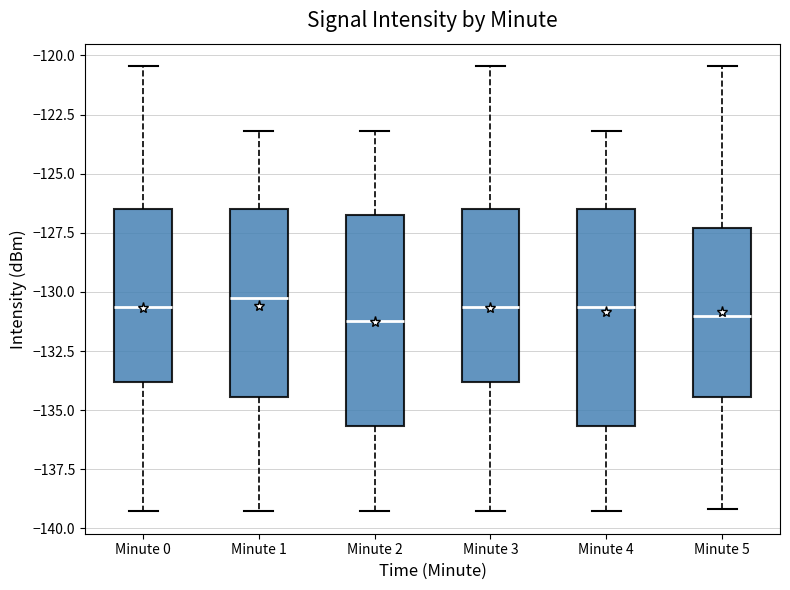

Reading left to right, transcribe this box plot: for each box, give where its median line is, the range the box spans, and where its two whiskers end, as read against the y-axis. The values are not printed on the chart, so give them approximately, as read against the axis.

Minute 0: median -130.5, box -134.0 to -126.5, whiskers -139.5 to -120.5
Minute 1: median -130.5, box -134.5 to -126.5, whiskers -139.5 to -123.0
Minute 2: median -131.0, box -135.5 to -127.0, whiskers -139.5 to -123.0
Minute 3: median -130.5, box -134.0 to -126.5, whiskers -139.5 to -120.5
Minute 4: median -130.5, box -135.5 to -126.5, whiskers -139.5 to -123.0
Minute 5: median -131.0, box -134.5 to -127.5, whiskers -139.0 to -120.5